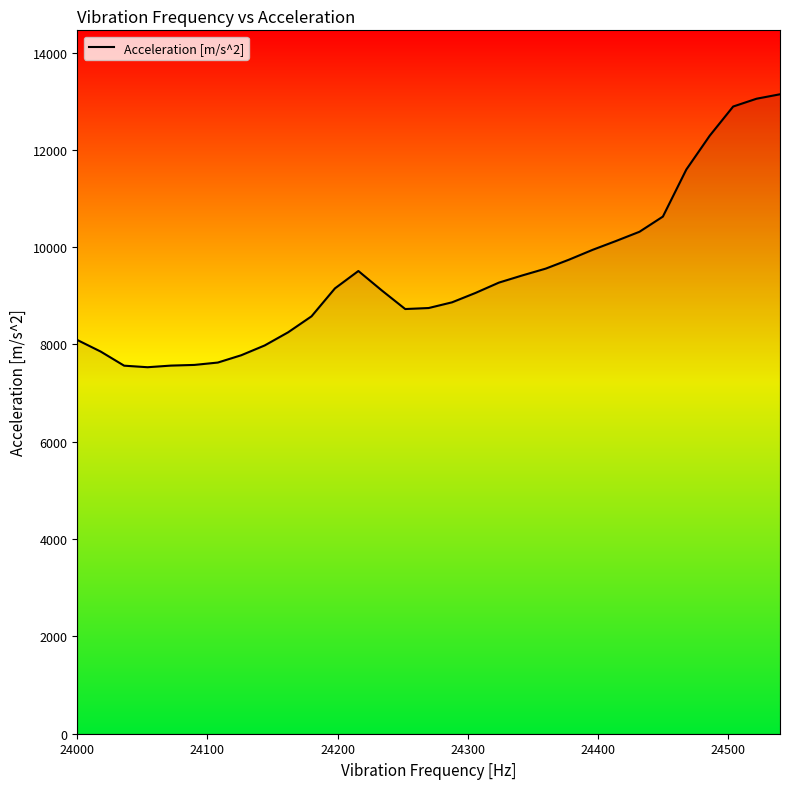

What is the smallest value displayed?

7532.4